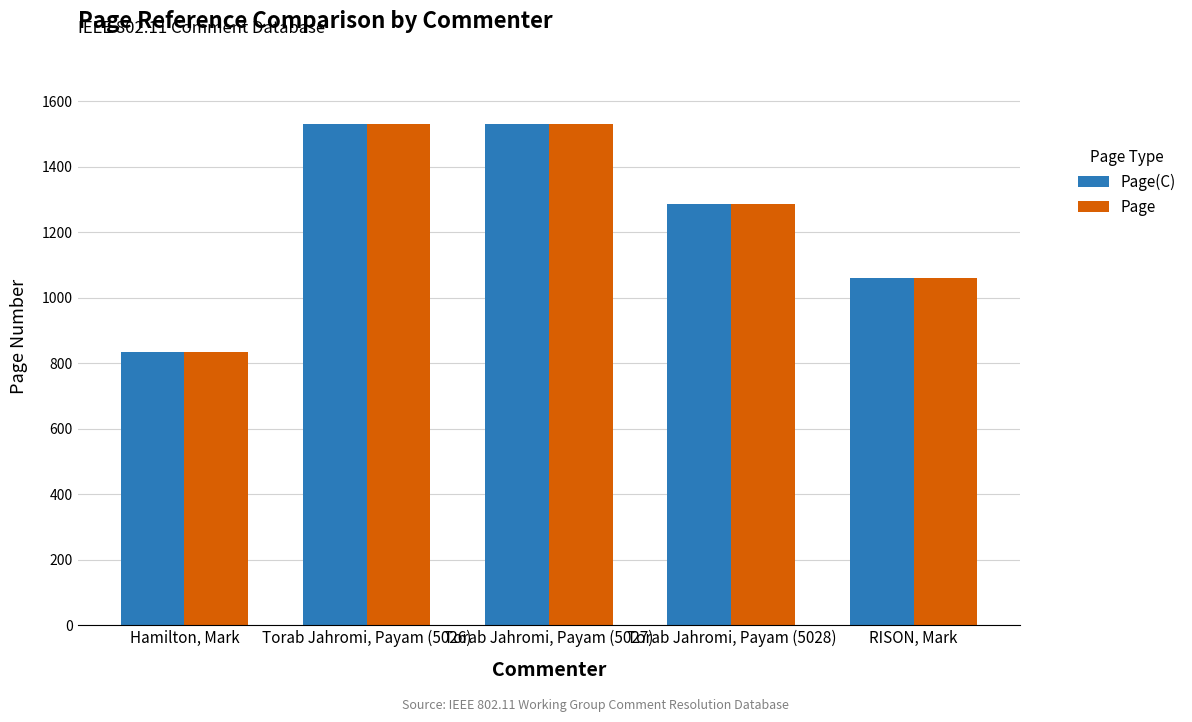

What is the total value across all series at Torab Jahromi, Payam (5026)?

3060